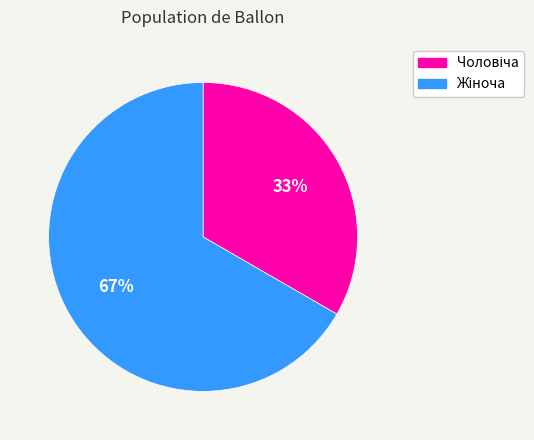

Is there any slice that represents more than half of the pie?

Yes